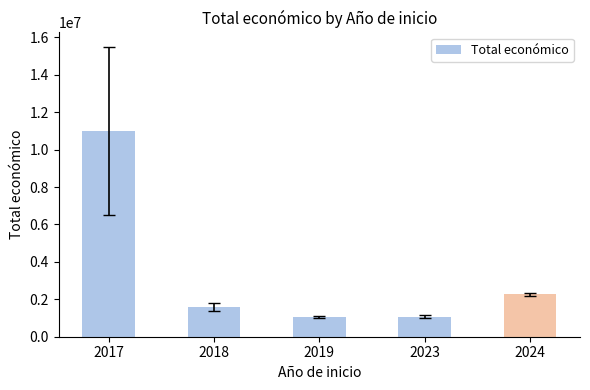

What is the change in value from 2017 to 2019?

-9922674